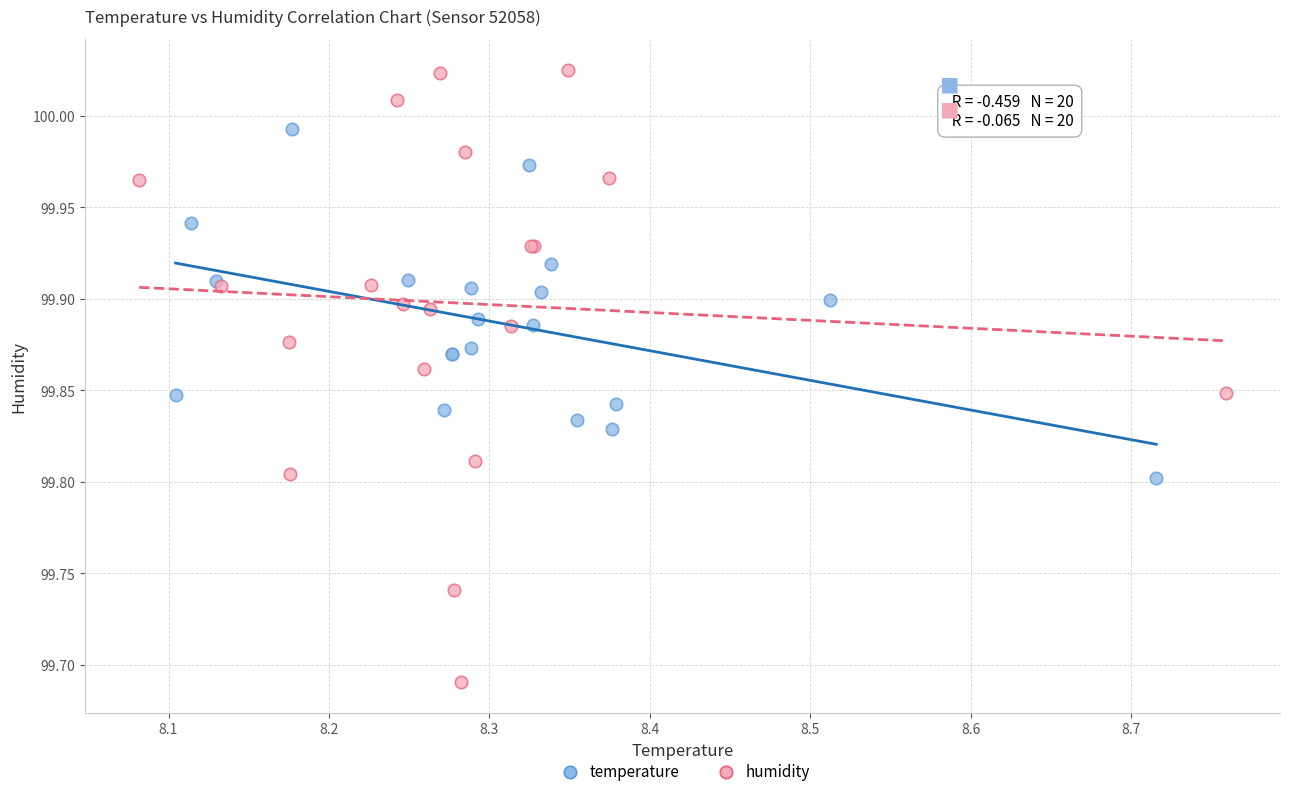

Which series contains the lowest Y value?

humidity